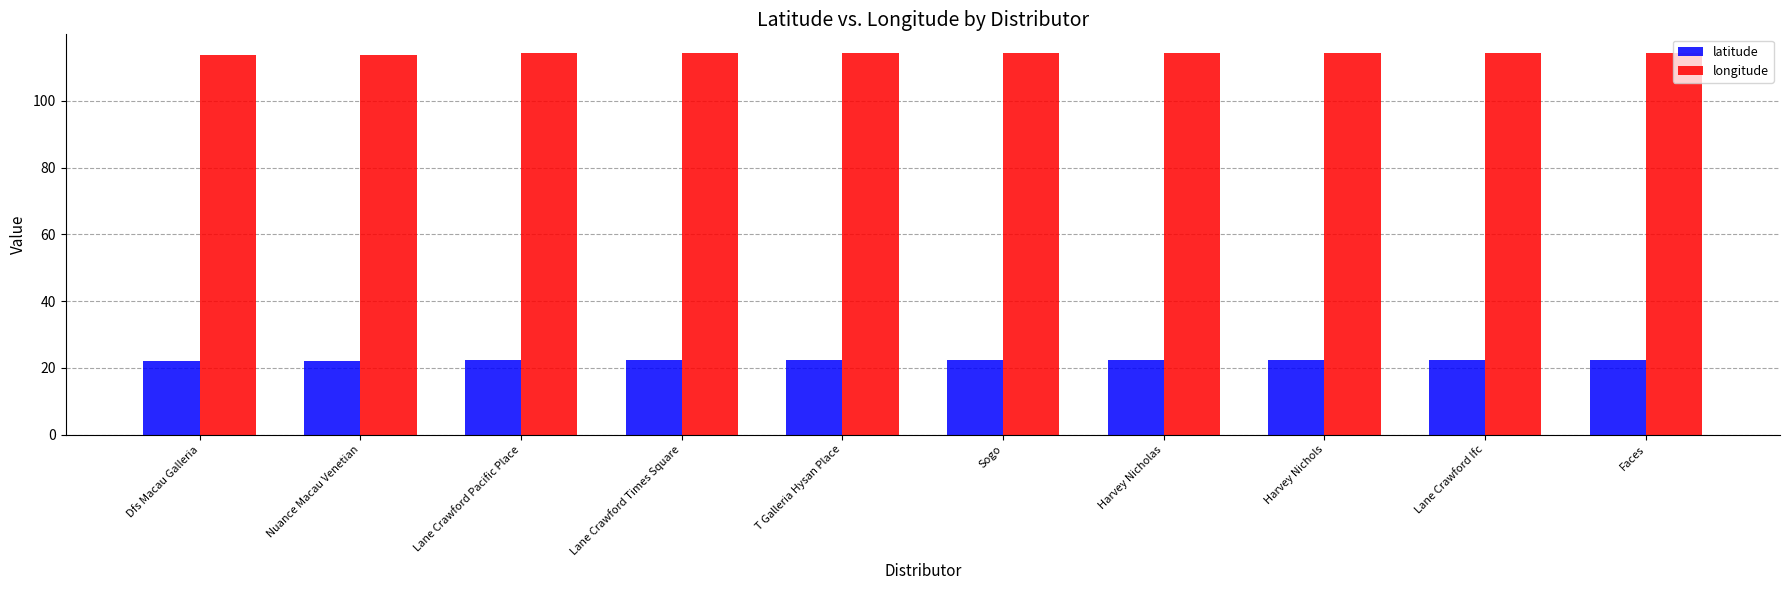

List the series in order of their overall mean, highest first.

longitude, latitude